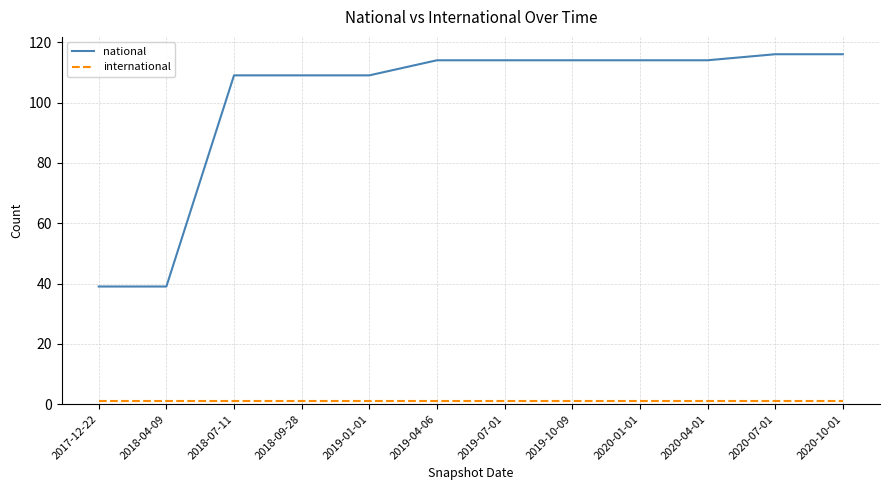

The value of national at 2019-04-06 is 39. True or false?

False